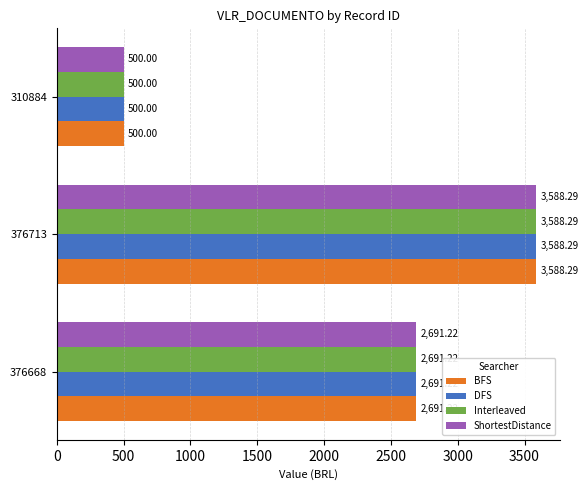

How many data points does each series have?

3